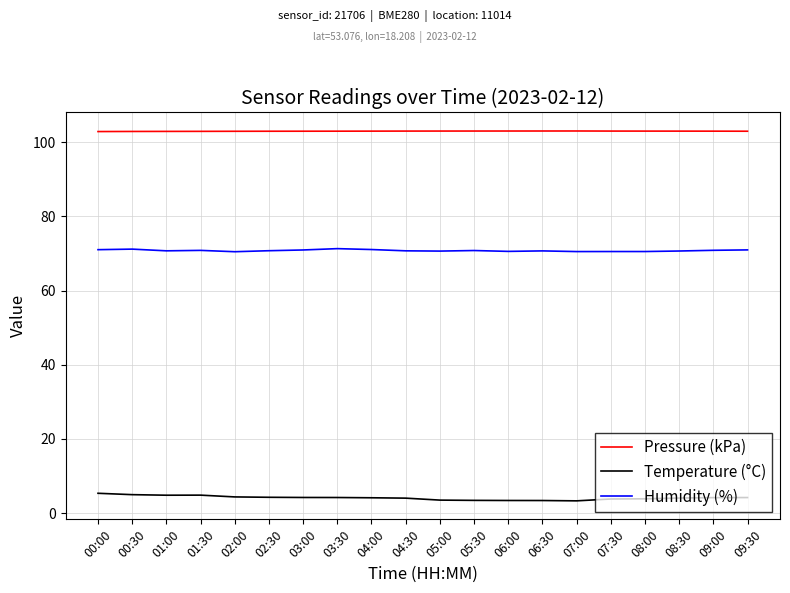

Rank the series by their average value, from lowest to highest.

Temperature (°C), Humidity (%), Pressure (kPa)